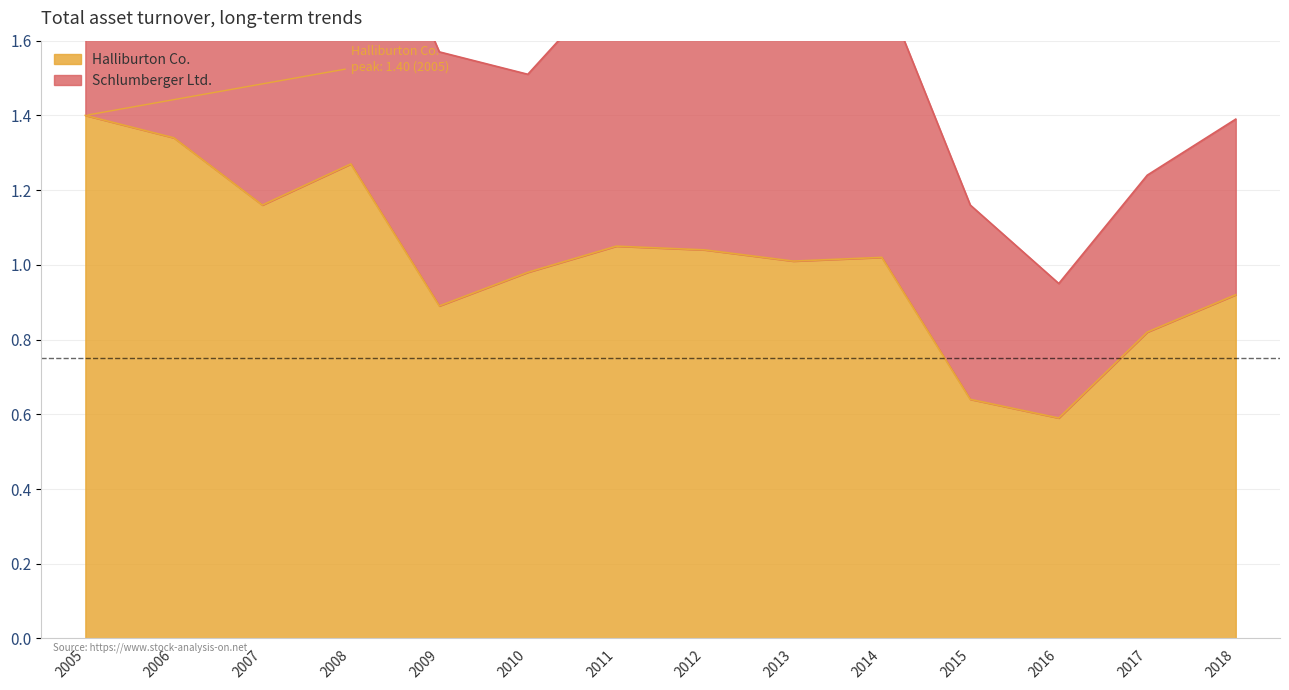

What are all the series names shown in the legend?

Halliburton Co., Schlumberger Ltd.